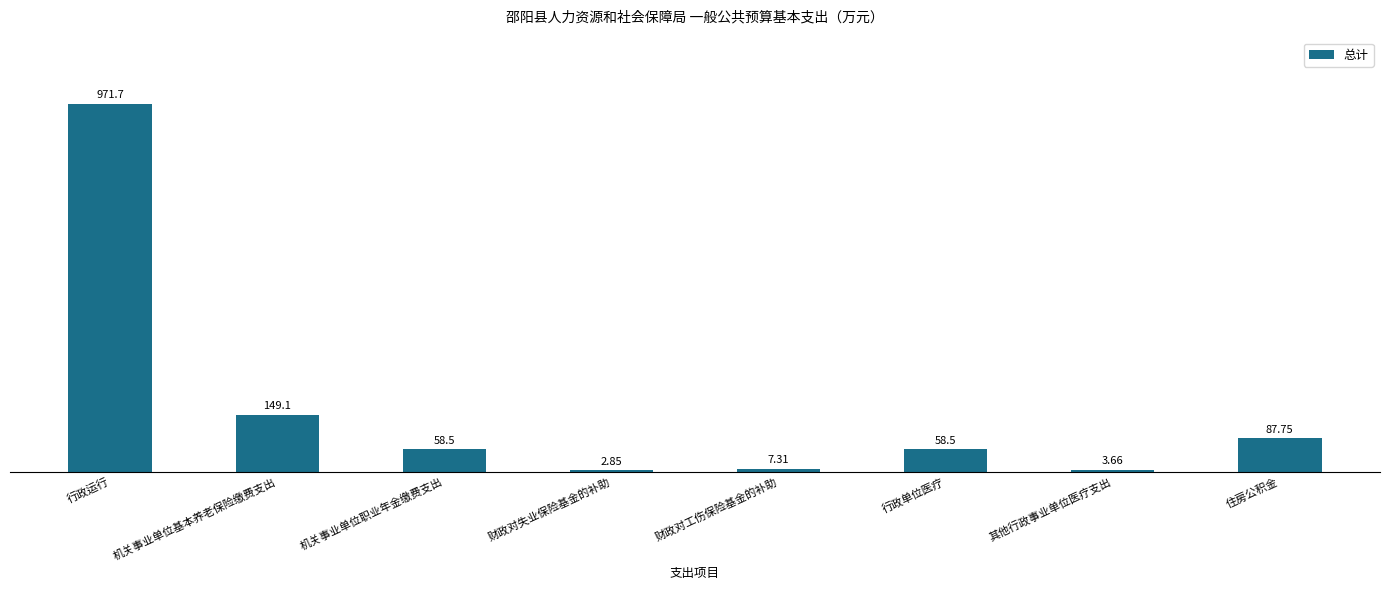

At which label is the value closest to 487?

机关事业单位基本养老保险缴费支出